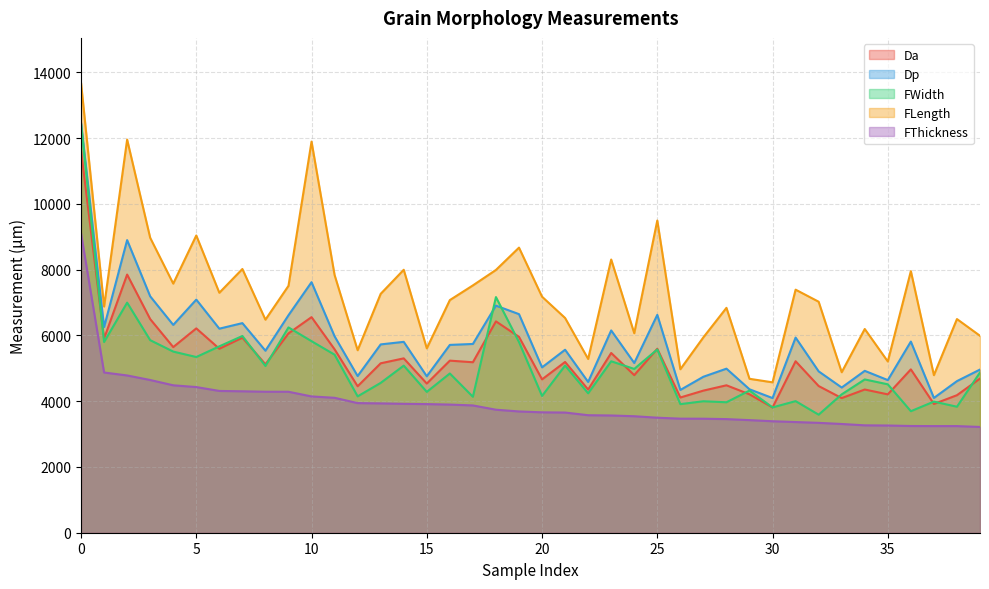

True or false: Dp and Da intersect in this chart.

False